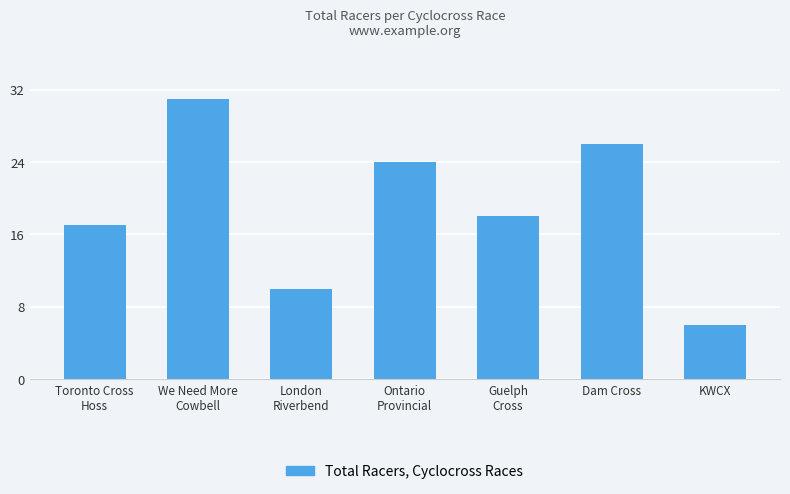

Rank the categories by value from highest to lowest.

We Need More
Cowbell, Dam Cross, Ontario
Provincial, Guelph
Cross, Toronto Cross
Hoss, London
Riverbend, KWCX